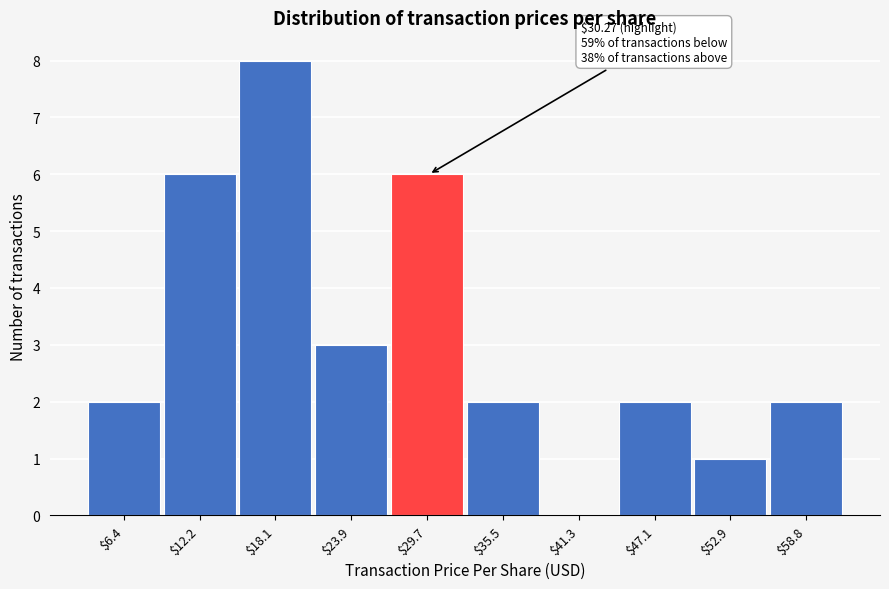

The value at $58.8 is 2. True or false?

True